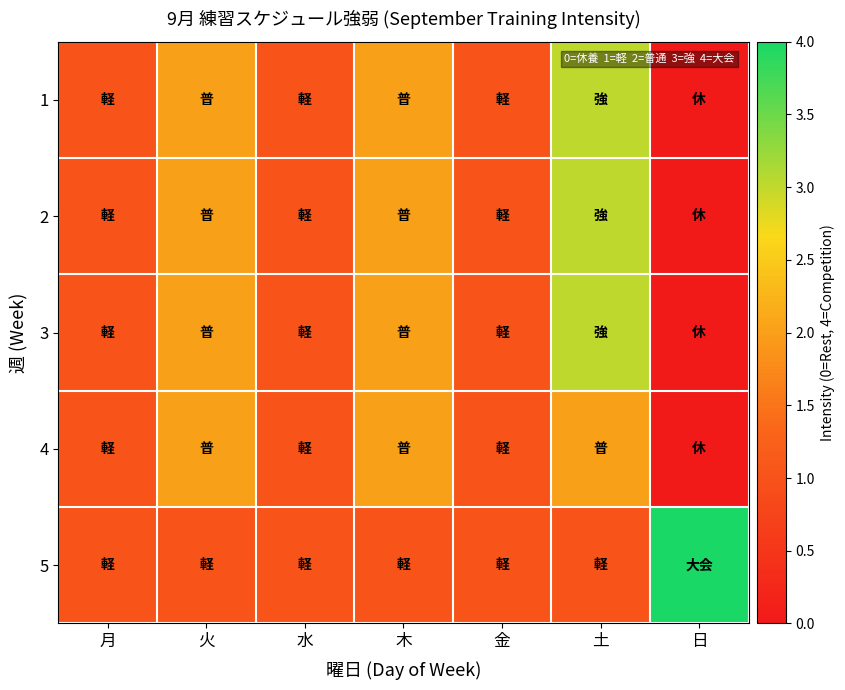

What is the difference between the highest and lowest values at 木?

1